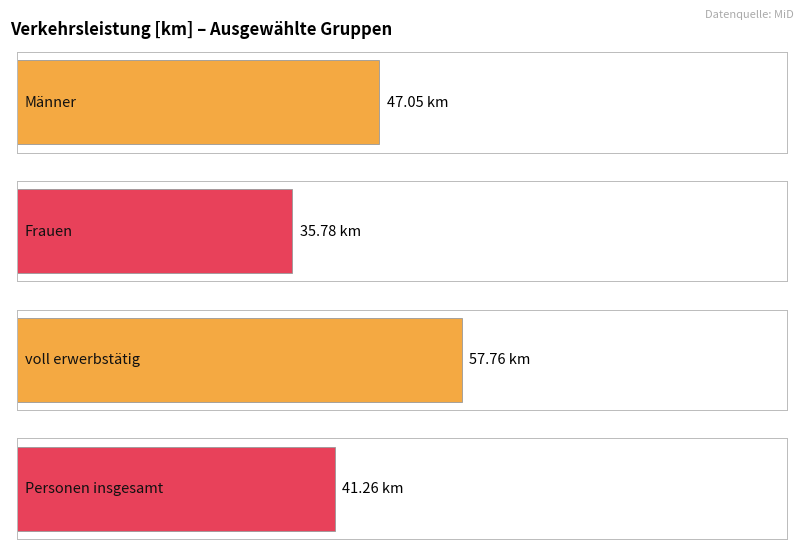

Rank the series by their maximum value, from highest to lowest.

voll erwerbstätig, Männer, Personen insgesamt, Frauen